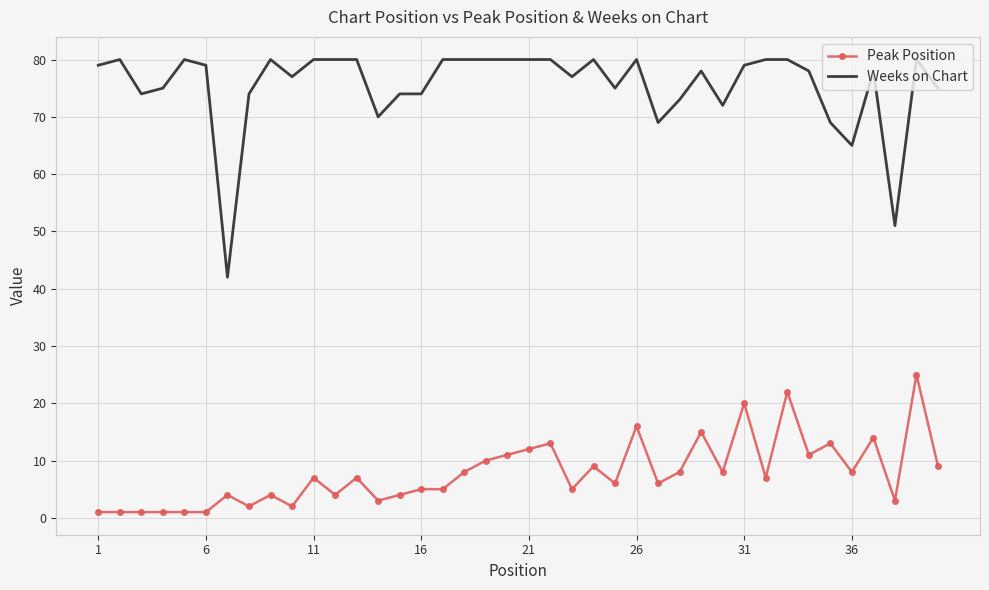

What is the maximum value shown in the chart?

80